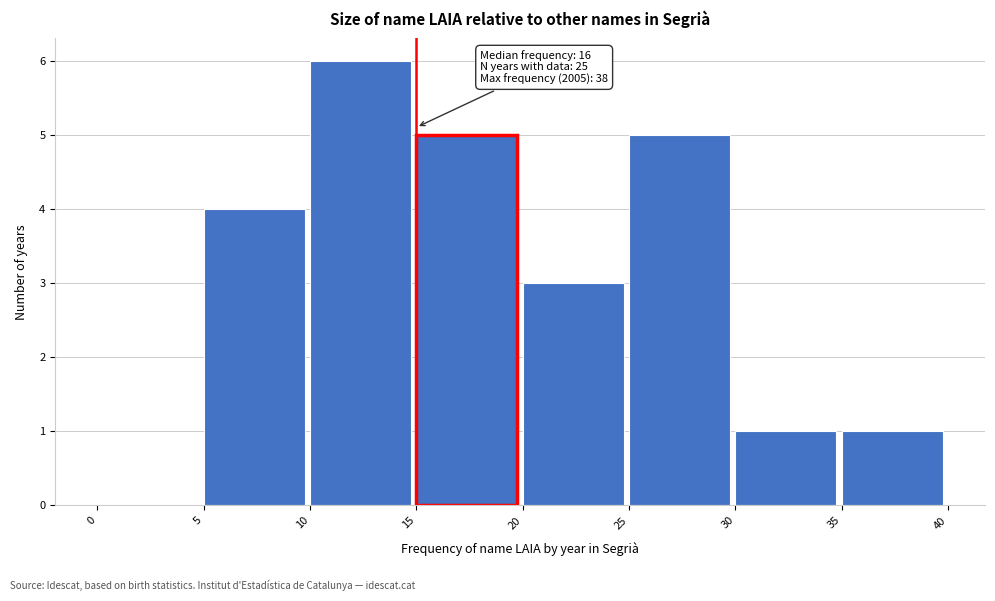

Over which range of the x-axis is the bar tallest?

10 to 15